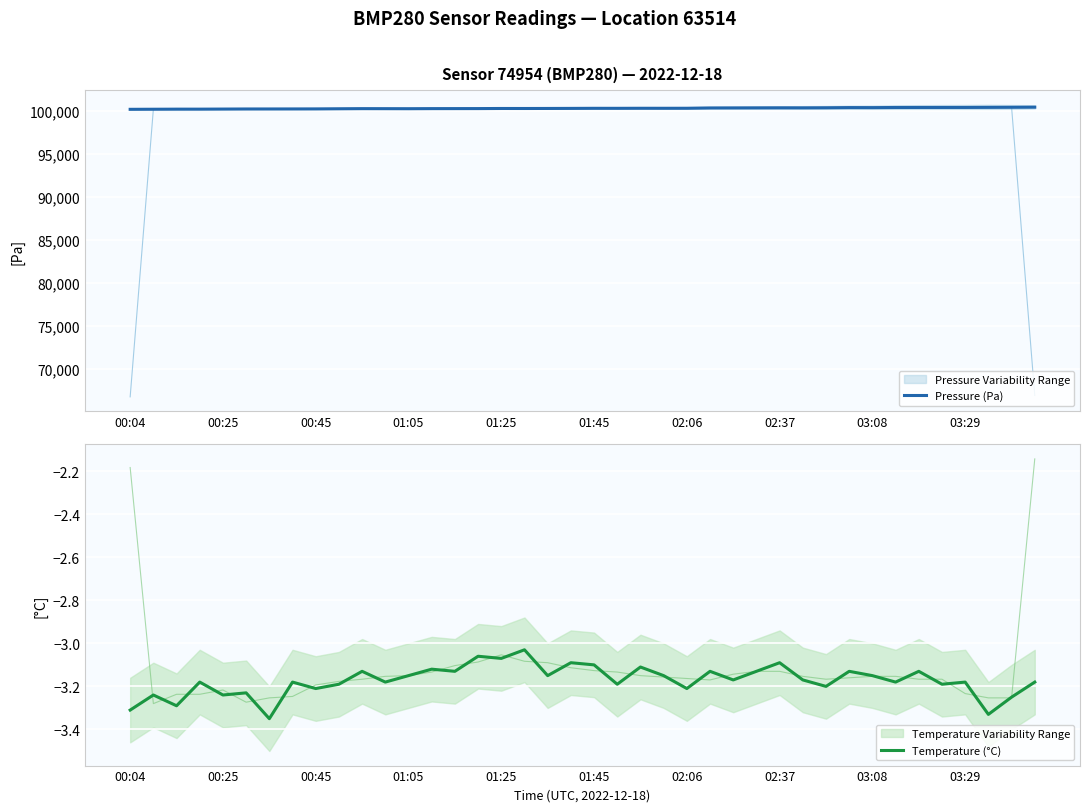

What is the highest value of the Pressure (Pa) series?

100388.2